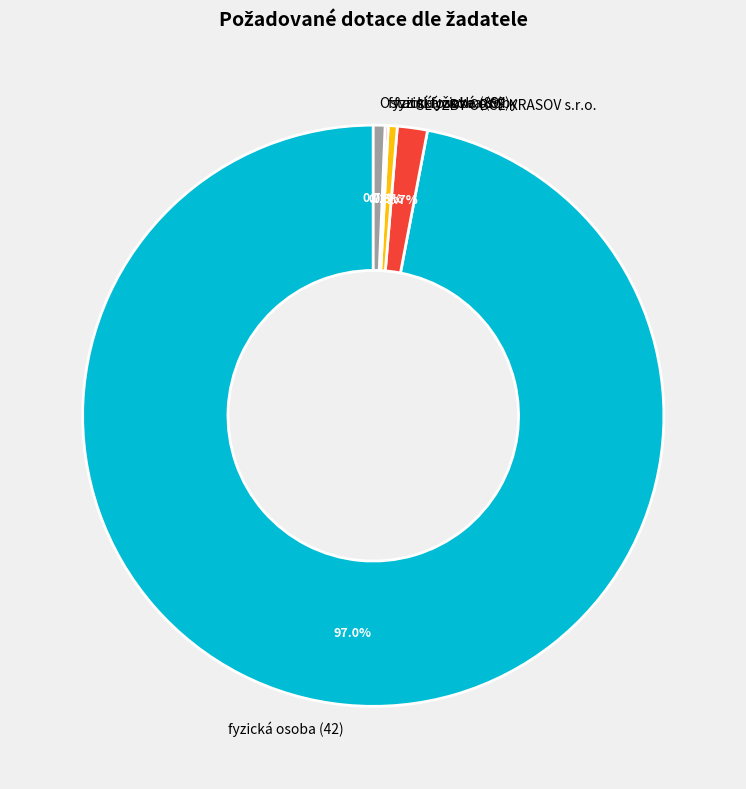

To the nearest percent, what is the difference between the largest and smallest slice percentages?

97%